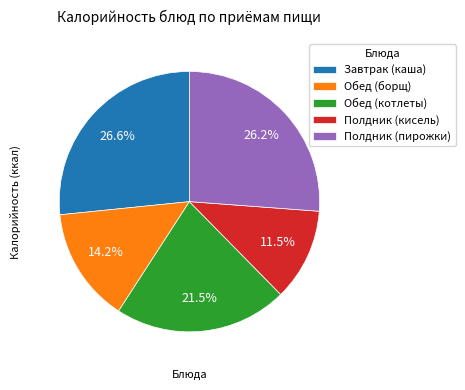

What is the total percentage of Полдник (кисель) and Обед (борщ)?

25.7%